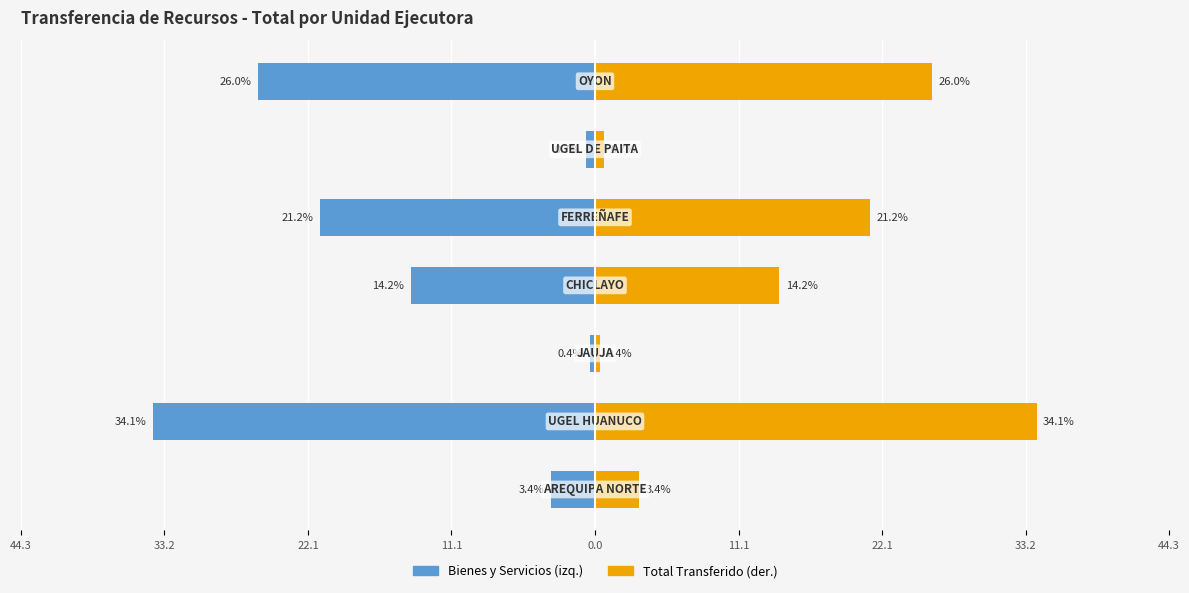

How many groups of bars are there?

7